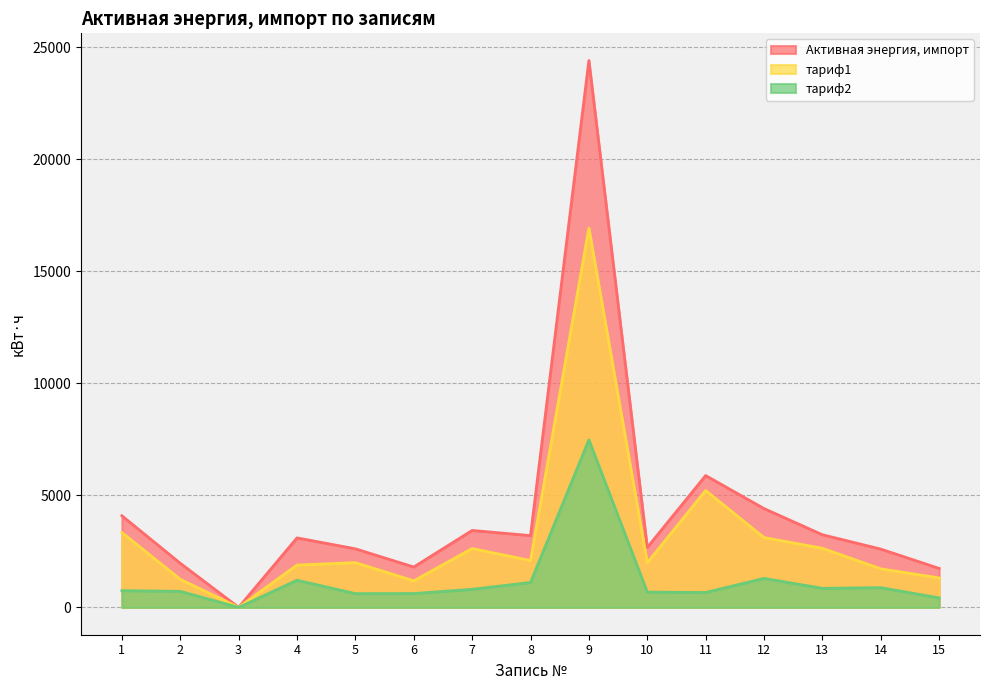

Does the chart display data point markers on the line(s)?

No